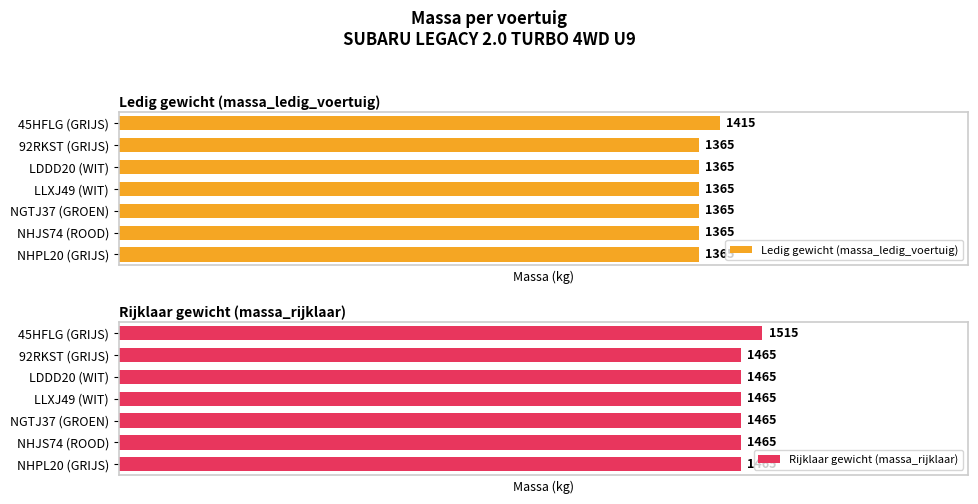

What is the average value of the Rijklaar gewicht (massa_rijklaar) series?

1472